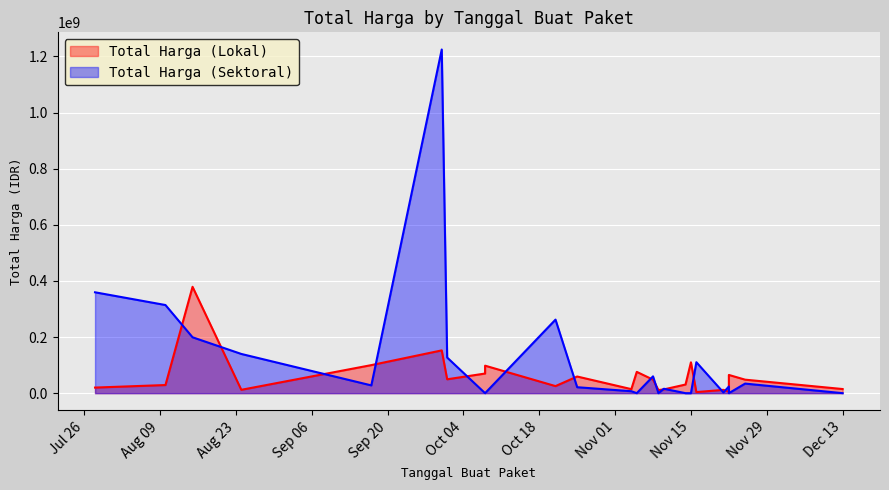

True or false: Total Harga (Sektoral) has a value of 0 at 2022-11-14.

True